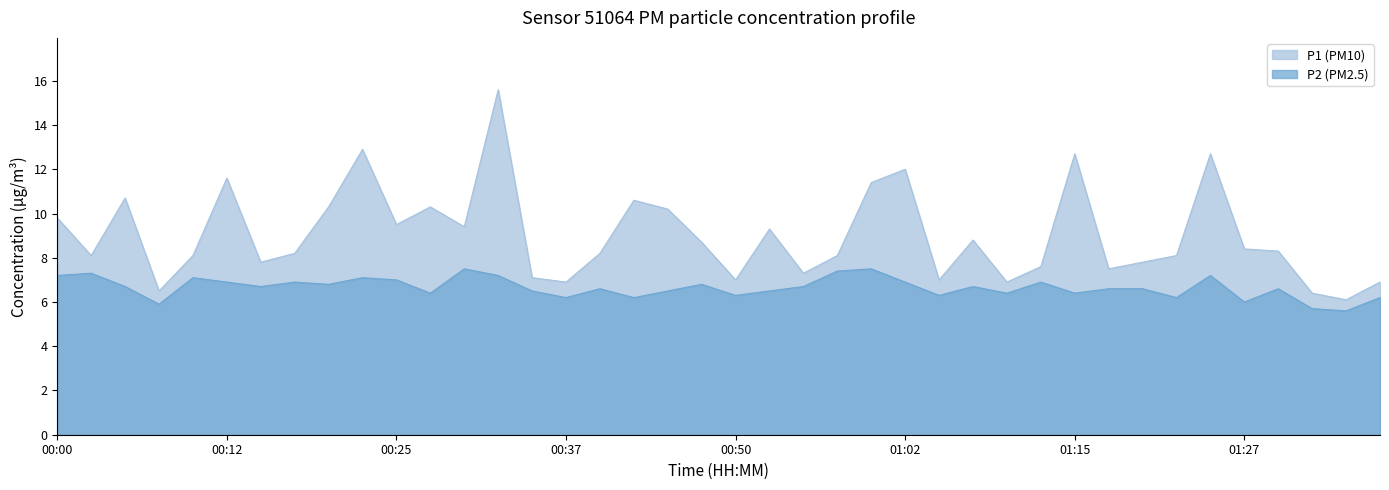

What is the sum of the P1 values at 01:27 and 00:05?

19.1